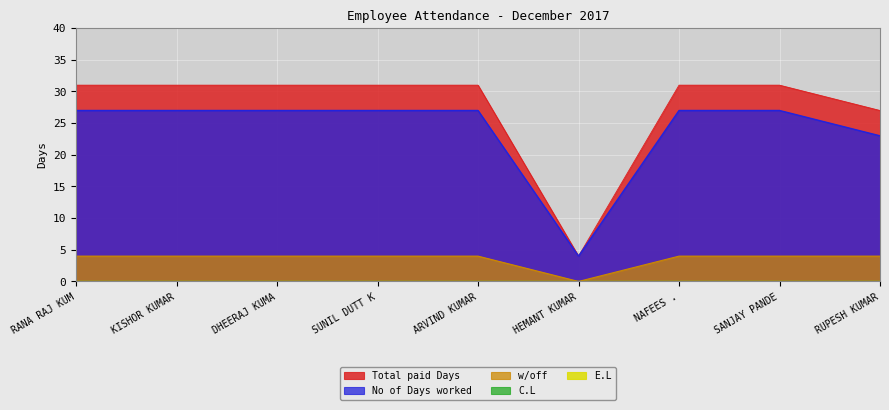

True or false: Total paid Days and w/off cross at least once.

False